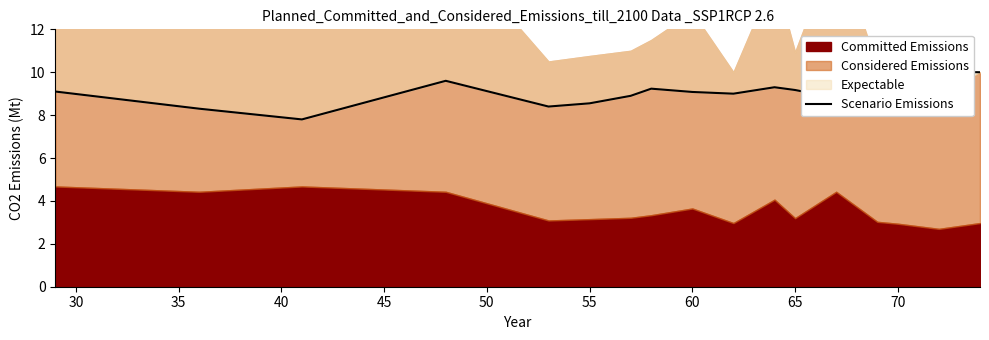

How many lines are shown in the chart?

1